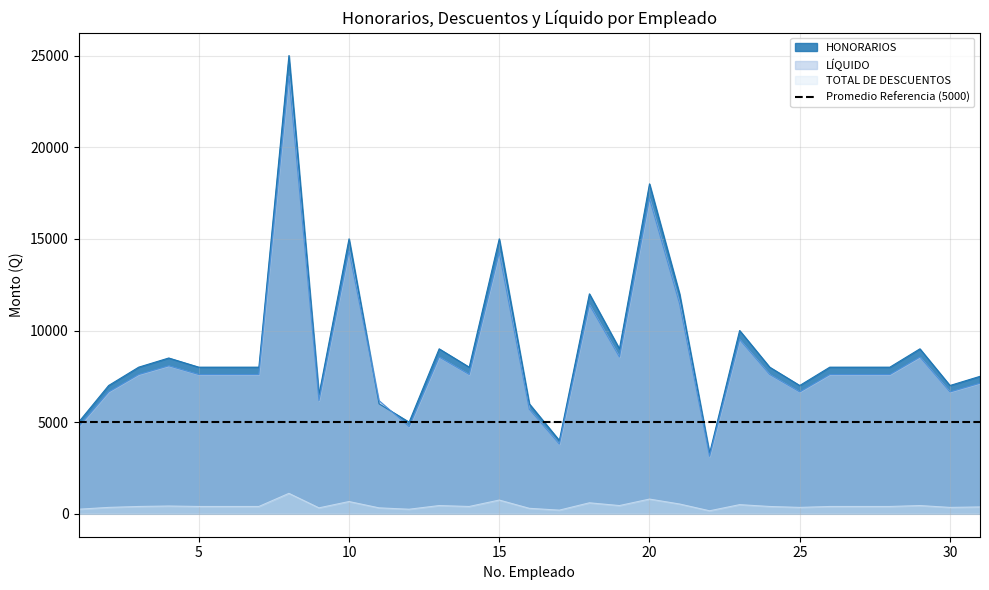

Reading left to right, what are all the values shown in this chart?

HONORARIOS: 1=5000.0	2=7000.0	3=8000.0	4=8500.0	5=8000.0	6=8000.0	7=8000.0	8=25000.0	9=6500.0	10=15000.0	11=6000.0	12=5000.0	13=9000.0	14=8000.0	15=15000.0	16=6000.0	17=4000.0	18=12000.0	19=9000.0	20=18000.0	21=12000.0	22=3300.0	23=10000.0	24=8000.0	25=7000.0	26=8000.0	27=8000.0	28=8000.0	29=9000.0	30=7000.0	31=7500.0
TOTAL DE DESCUENTOS: 1=250.0	2=350.0	3=400.0	4=425.0	5=400.0	6=400.0	7=400.0	8=1116.1	9=325.0	10=669.6	11=325.0	12=250.0	13=450.0	14=400.0	15=750.0	16=300.0	17=200.0	18=600.0	19=450.0	20=803.6	21=535.7	22=165.0	23=500.0	24=400.0	25=350.0	26=400.0	27=400.0	28=400.0	29=450.0	30=350.0	31=375.0
LÍQUIDO: 1=4750.0	2=6650.0	3=7600.0	4=8075.0	5=7600.0	6=7600.0	7=7600.0	8=23883.9	9=6175.0	10=14330.4	11=6175.0	12=4750.0	13=8550.0	14=7600.0	15=14250.0	16=5700.0	17=3800.0	18=11400.0	19=8550.0	20=17196.4	21=11464.3	22=3135.0	23=9500.0	24=7600.0	25=6650.0	26=7600.0	27=7600.0	28=7600.0	29=8550.0	30=6650.0	31=7125.0